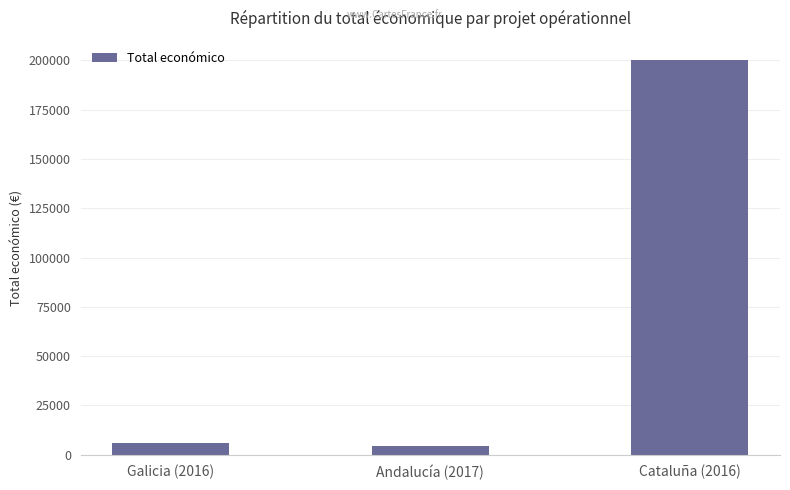

What is the label of the 3rd bar from the left?

Cataluña (2016)